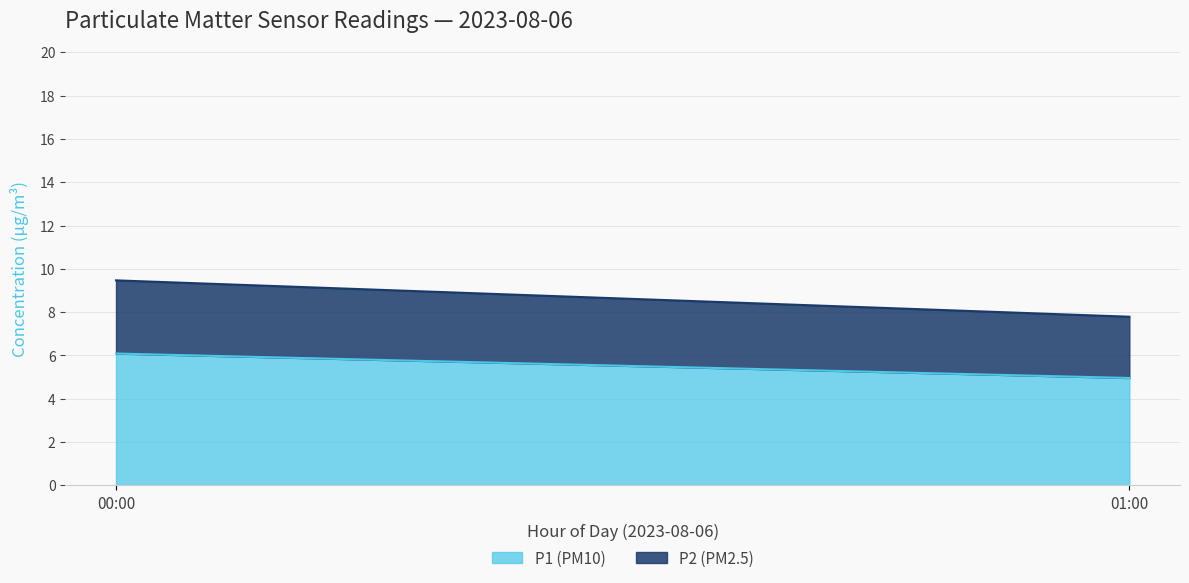

The P2 series shows 6.4 at 14:00. True or false?

False